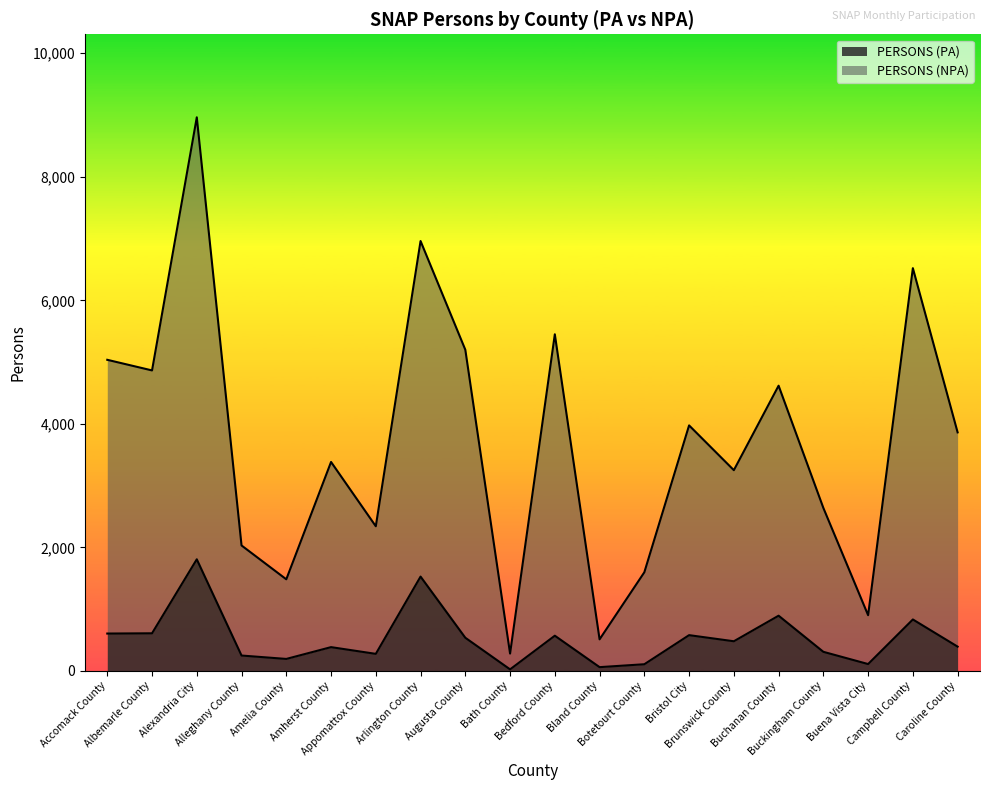

Is the value of PERSONS (PA) at Bedford County greater than the value of PERSONS (NPA) at Accomack County?

No